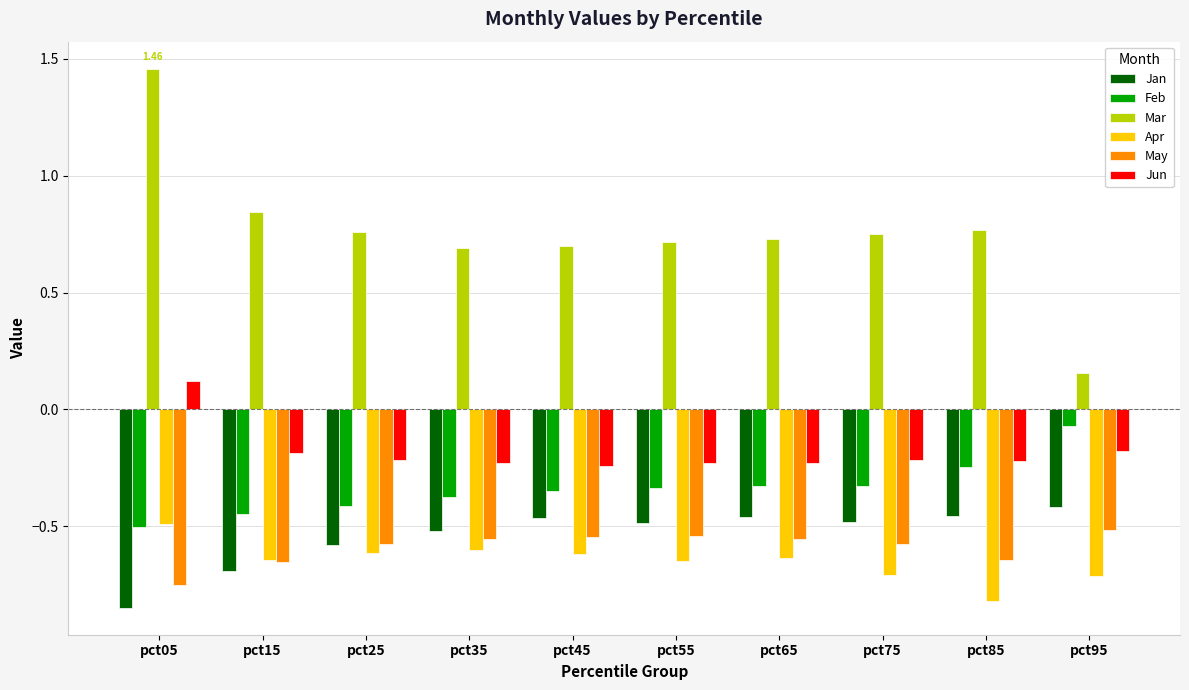

What is the difference between the Apr values at pct05 and pct85?

0.3